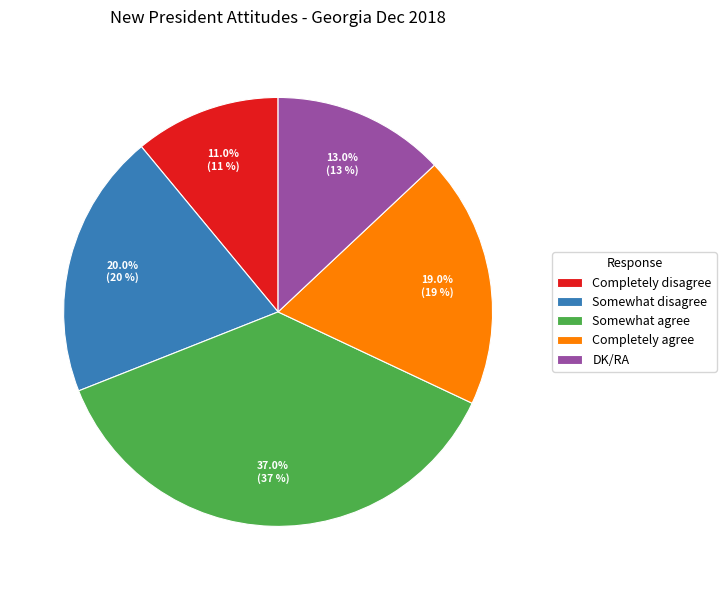

To the nearest percent, what is the difference between the largest and smallest slice percentages?

26%